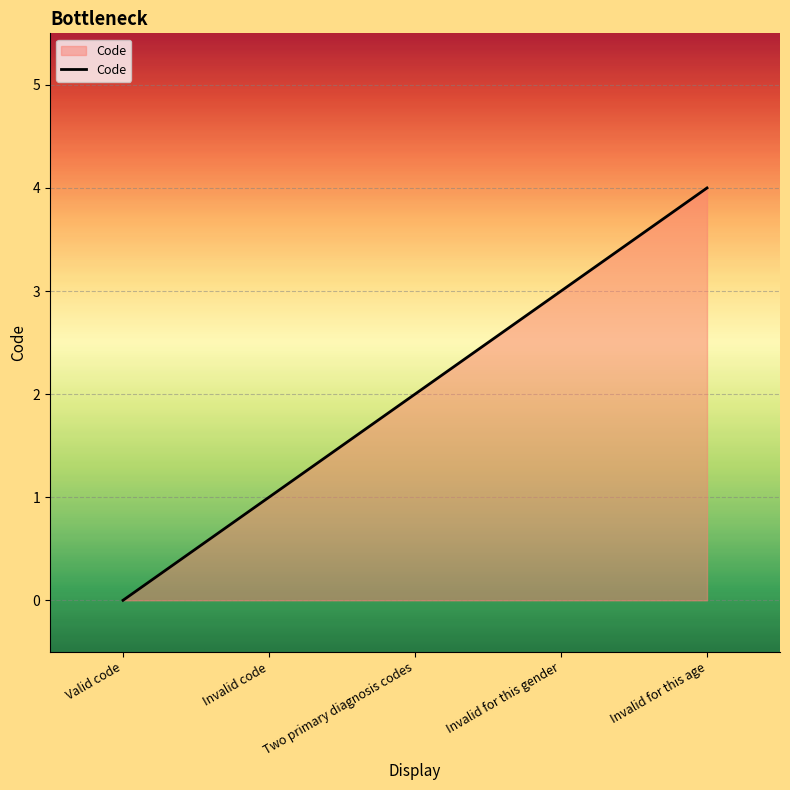

What position from the left is Invalid for this gender?

4